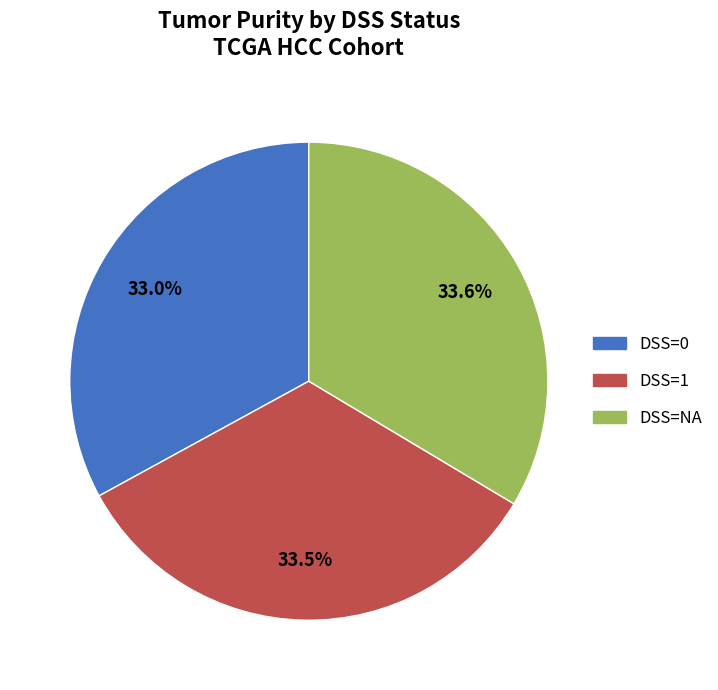

What portion of the pie excludes DSS=1?

66.5%